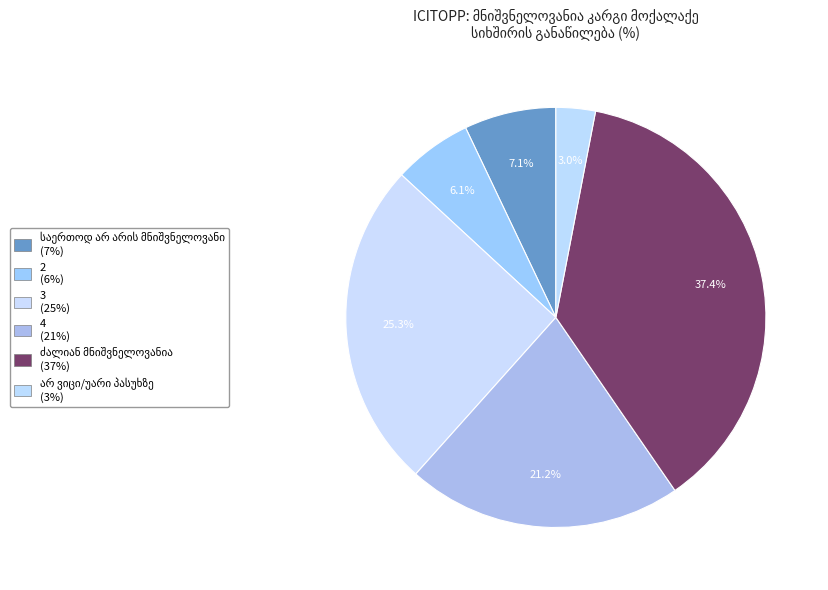

To the nearest percent, what portion does 3 represent?

25%